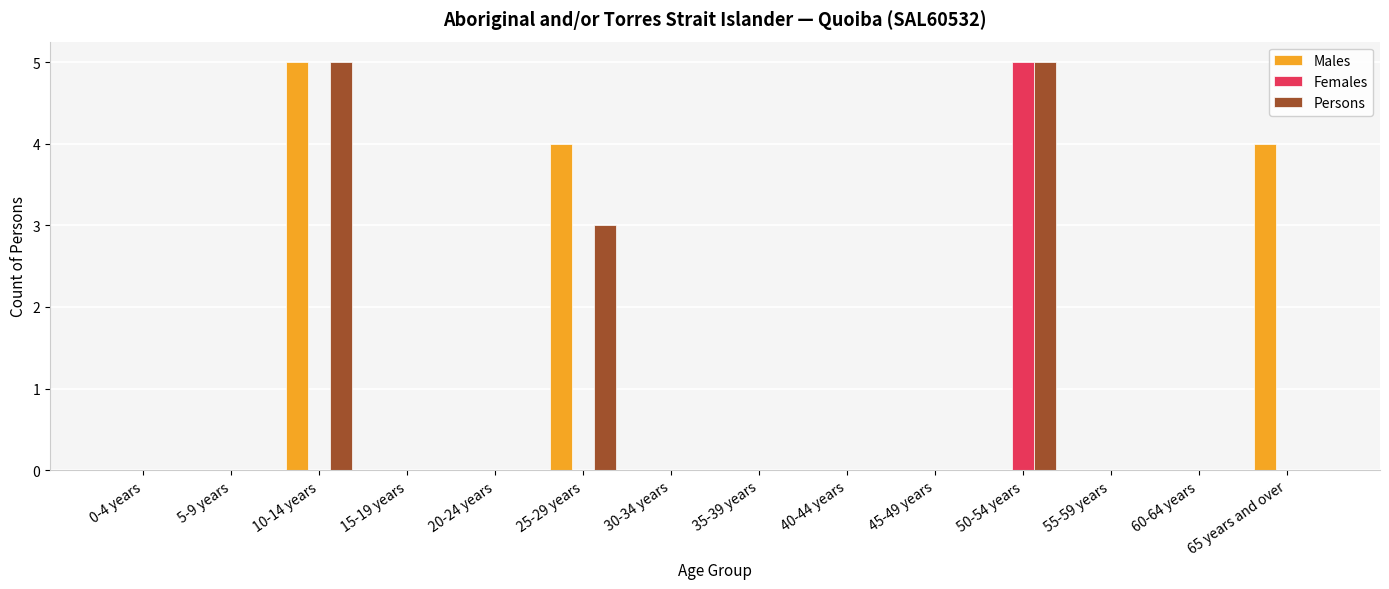

The Females series shows 3 at 10-14 years. True or false?

False